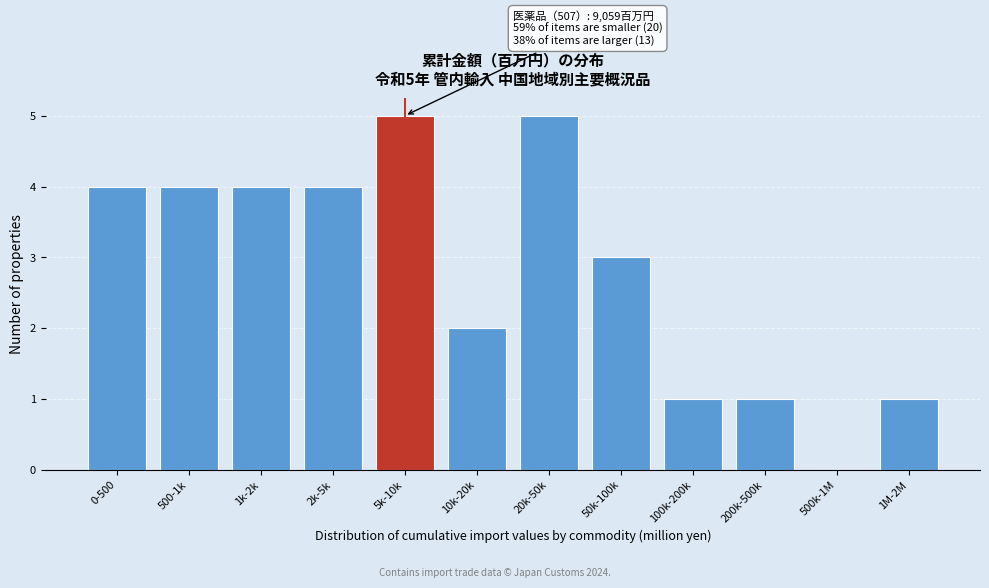

Reading left to right, extract all data points from this chart.

0-500=4	500-1k=4	1k-2k=4	2k-5k=4	5k-10k=5	10k-20k=2	20k-50k=5	50k-100k=3	100k-200k=1	200k-500k=1	500k-1M=0	1M-2M=1